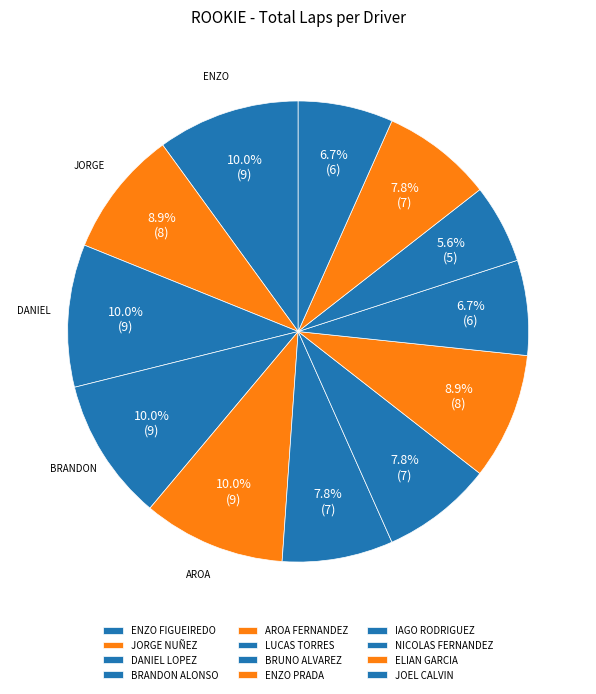

How many slices are in this pie chart?

12